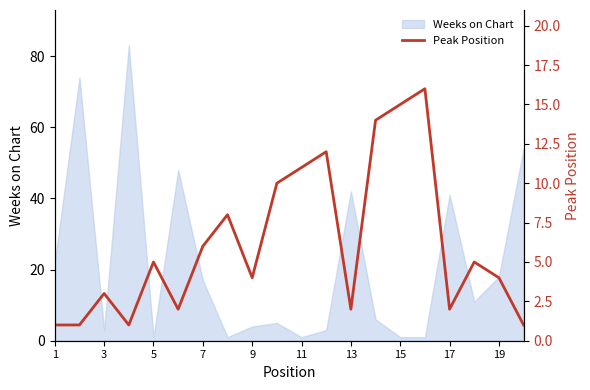

The value of Weeks on Chart at 13 is 42. True or false?

True